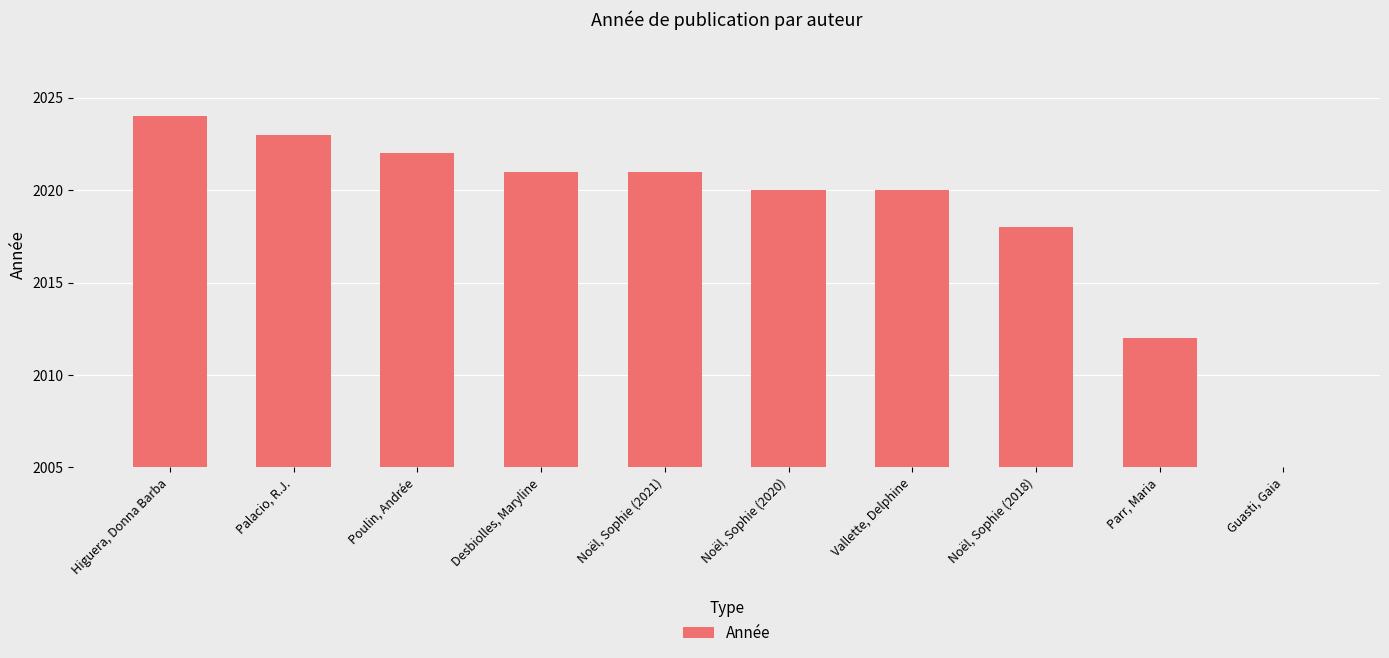

List the labels in order of value, smallest first.

Guasti, Gaia, Parr, Maria, Noël, Sophie (2018), Noël, Sophie (2020), Vallette, Delphine, Desbiolles, Maryline, Noël, Sophie (2021), Poulin, Andrée, Palacio, R.J., Higuera, Donna Barba